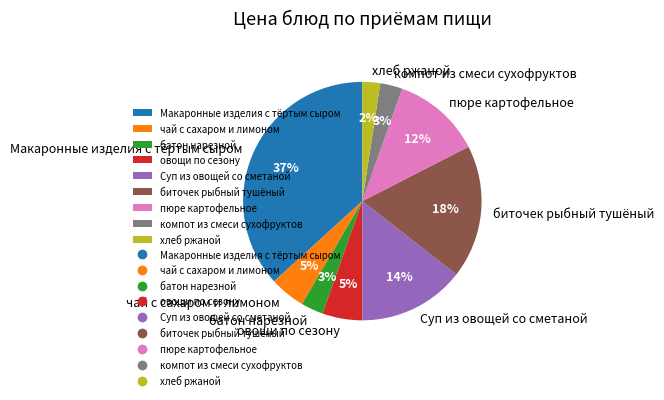

Do чай с сахаром и лимоном and овощи по сезону together represent more than half of the pie?

No